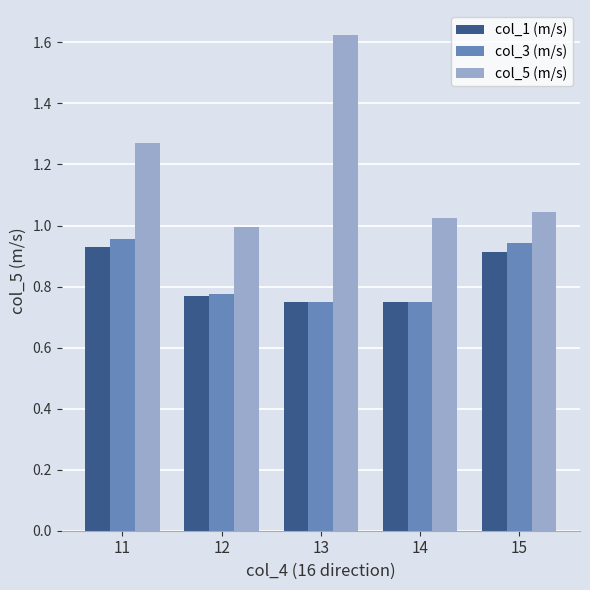

Between 12 and 13, which series saw the biggest shift?

col_5 (m/s)